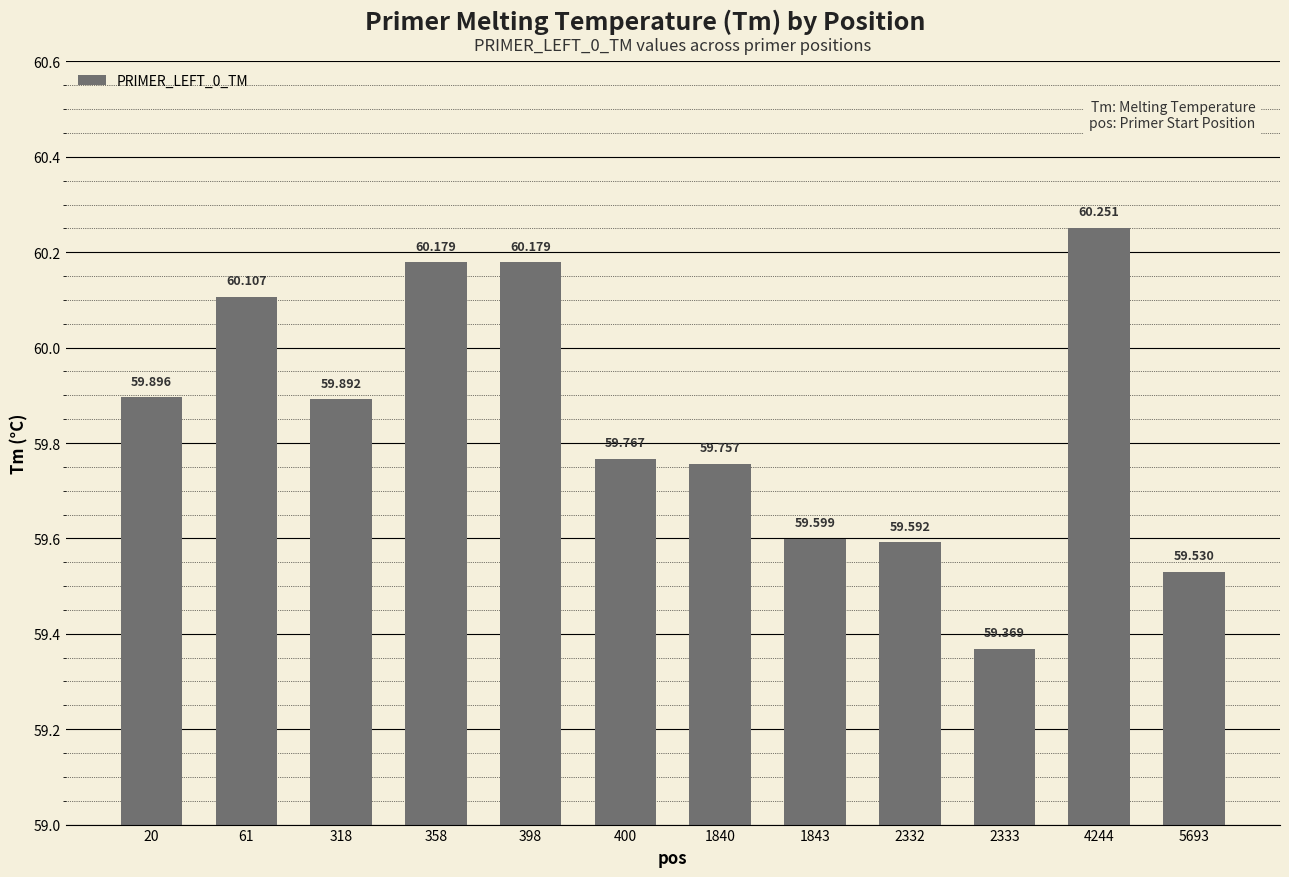

List the labels in order of value, largest first.

4244, 358, 398, 61, 20, 318, 400, 1840, 1843, 2332, 5693, 2333